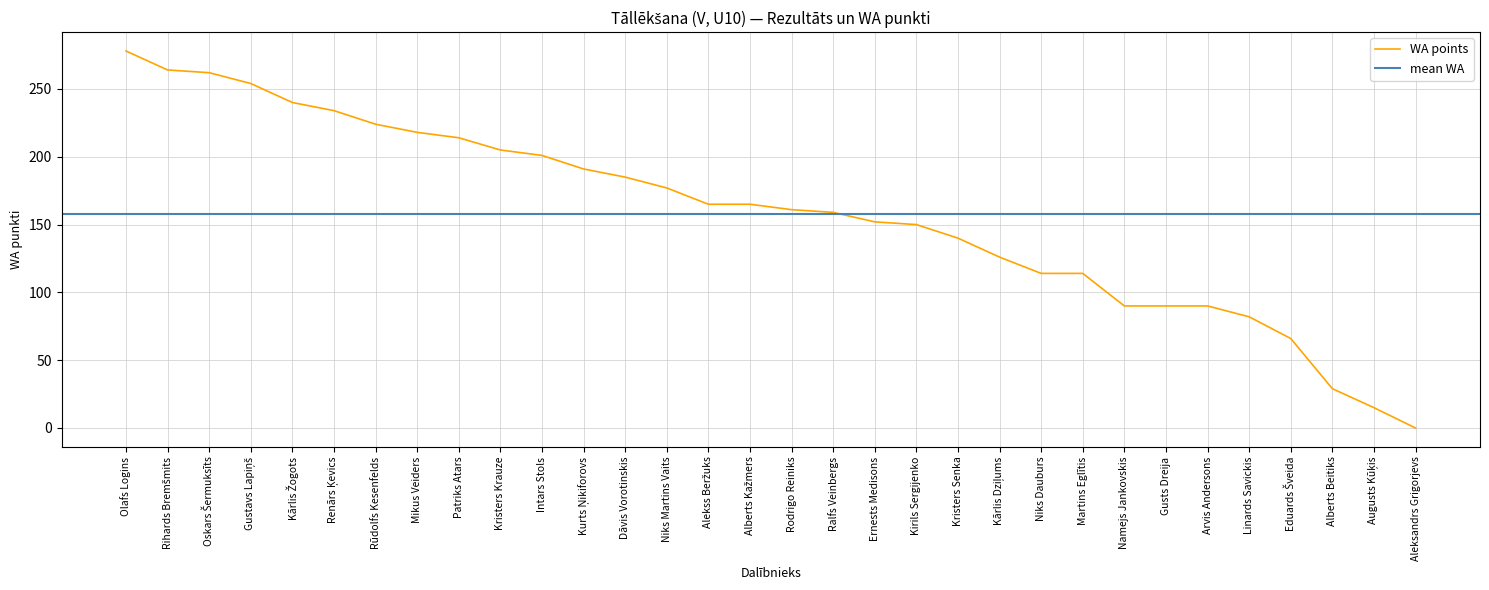

How many values exceed 165?

14